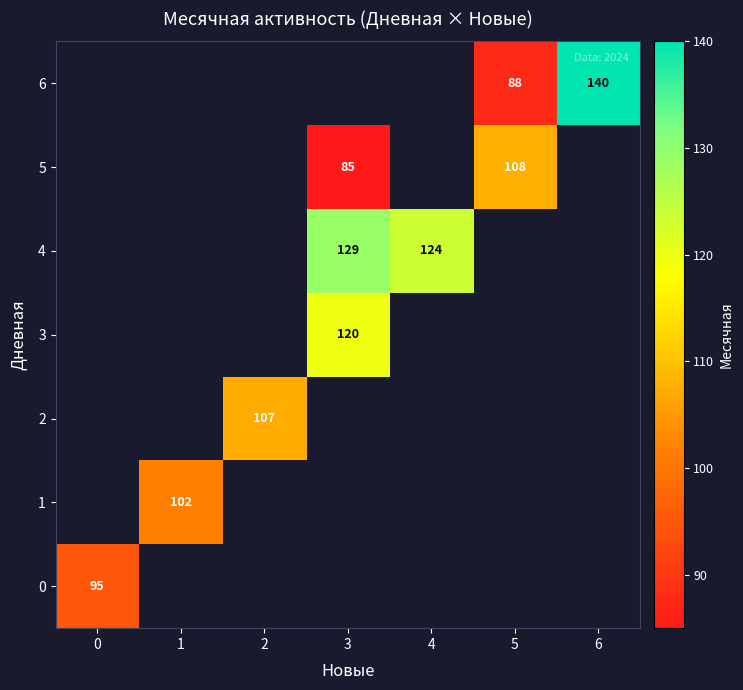

The value of 5 at 3 is 85. True or false?

True